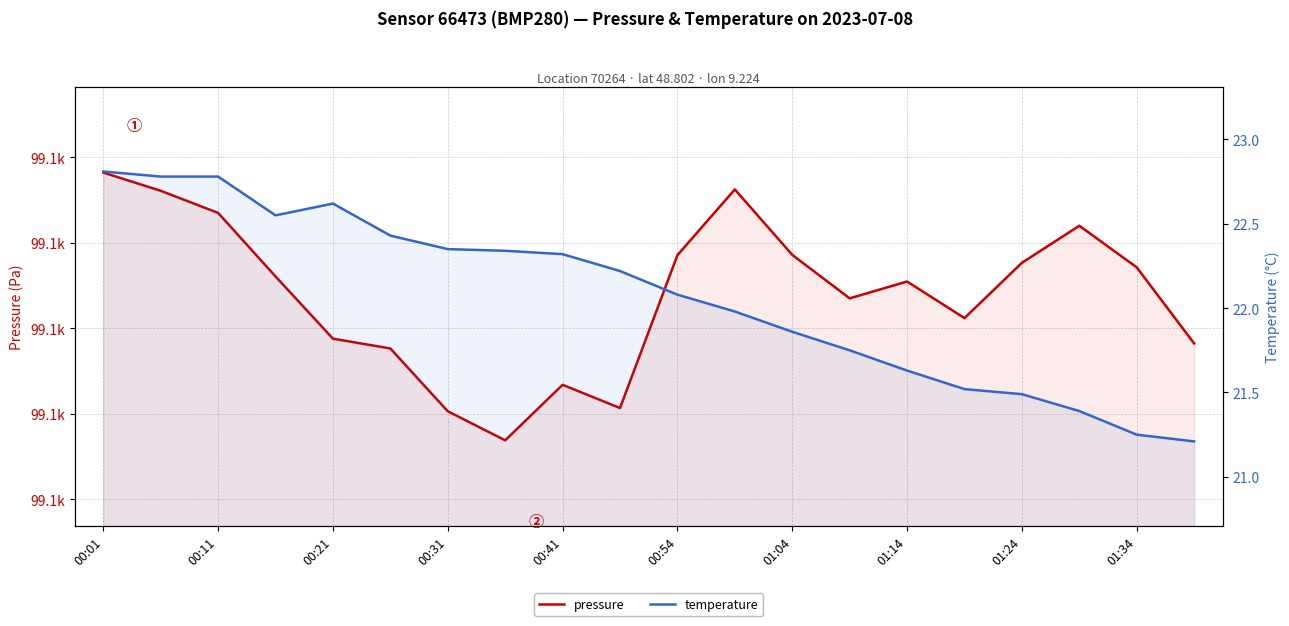

How many values in the pressure series exceed 99096?

10